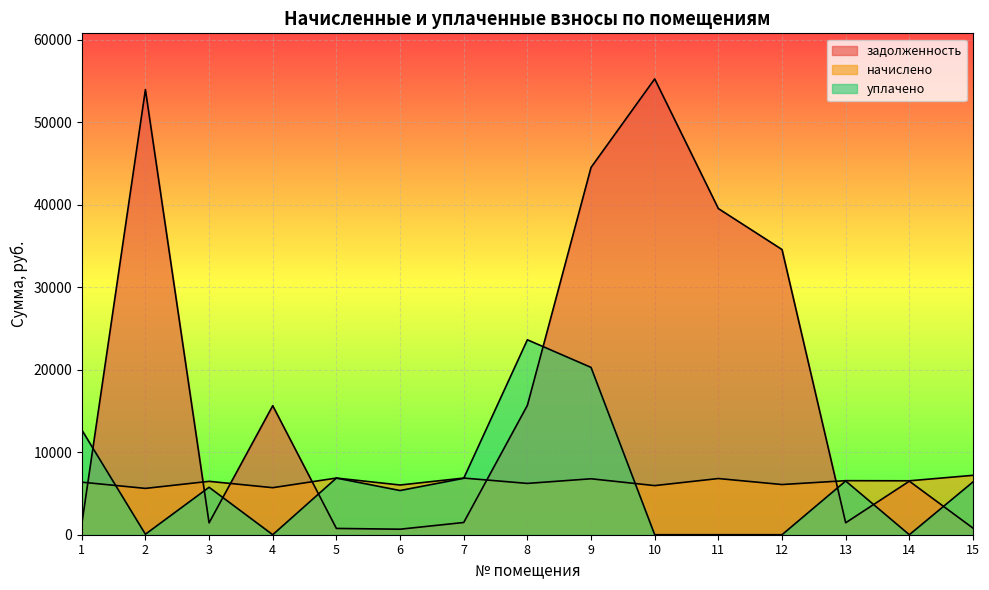

Where does the начислено series first go above 6472?

3